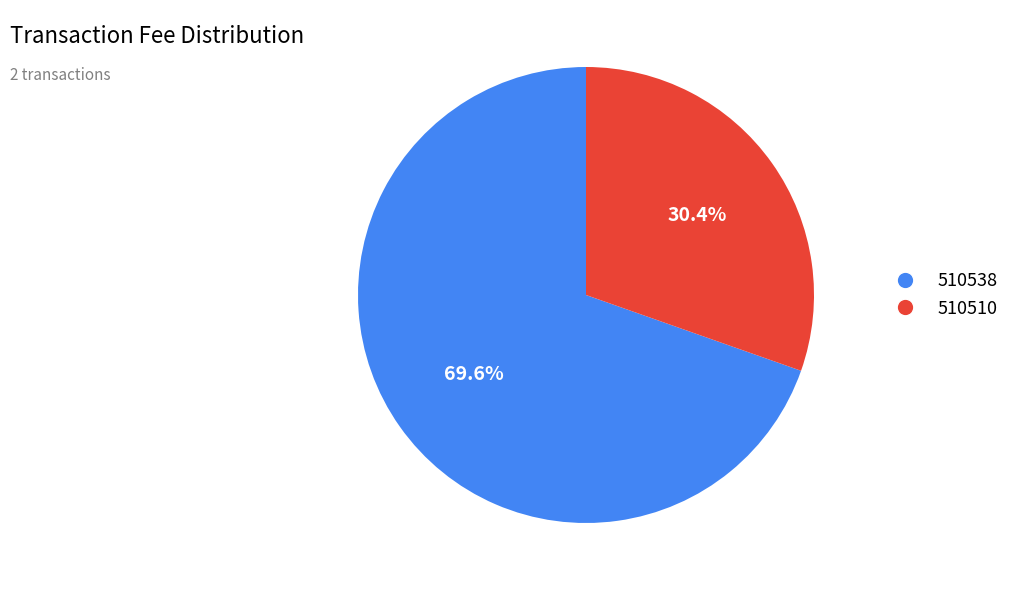

How many slices are in this pie chart?

2